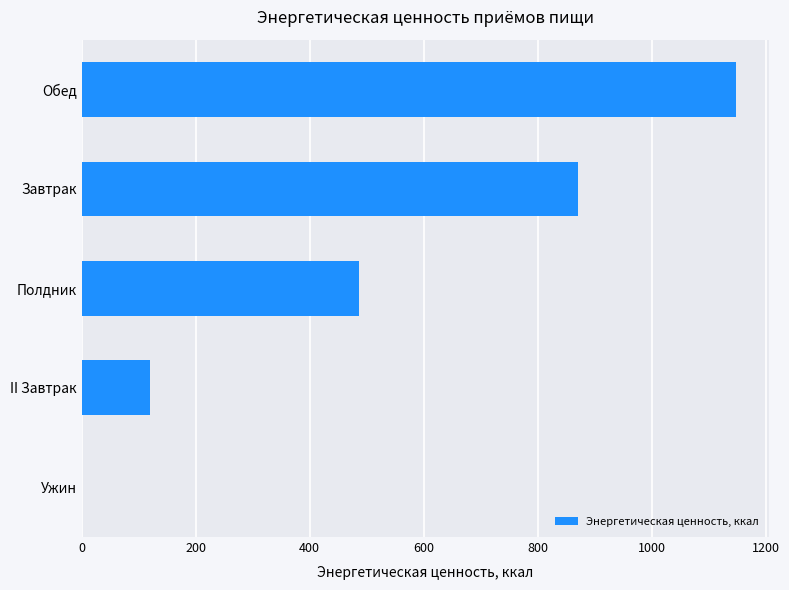

Reading bottom to top, transcribe all the data shown in this chart.

Ужин=0.0	II Завтрак=120.4	Полдник=486.0	Завтрак=871.4	Обед=1148.7